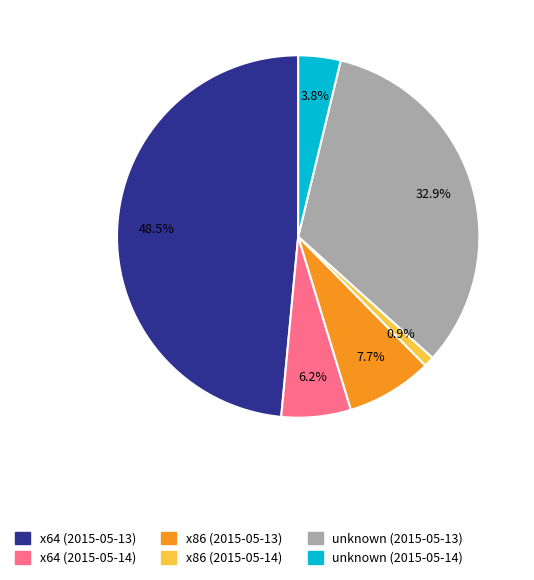

Is there any slice that represents more than half of the pie?

No